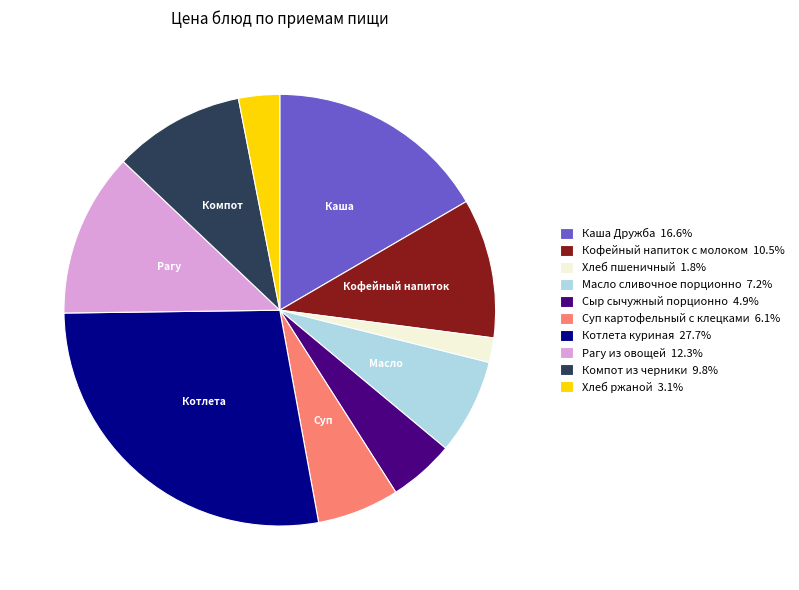

Which category has the smallest portion of the pie?

Хлеб пшеничный